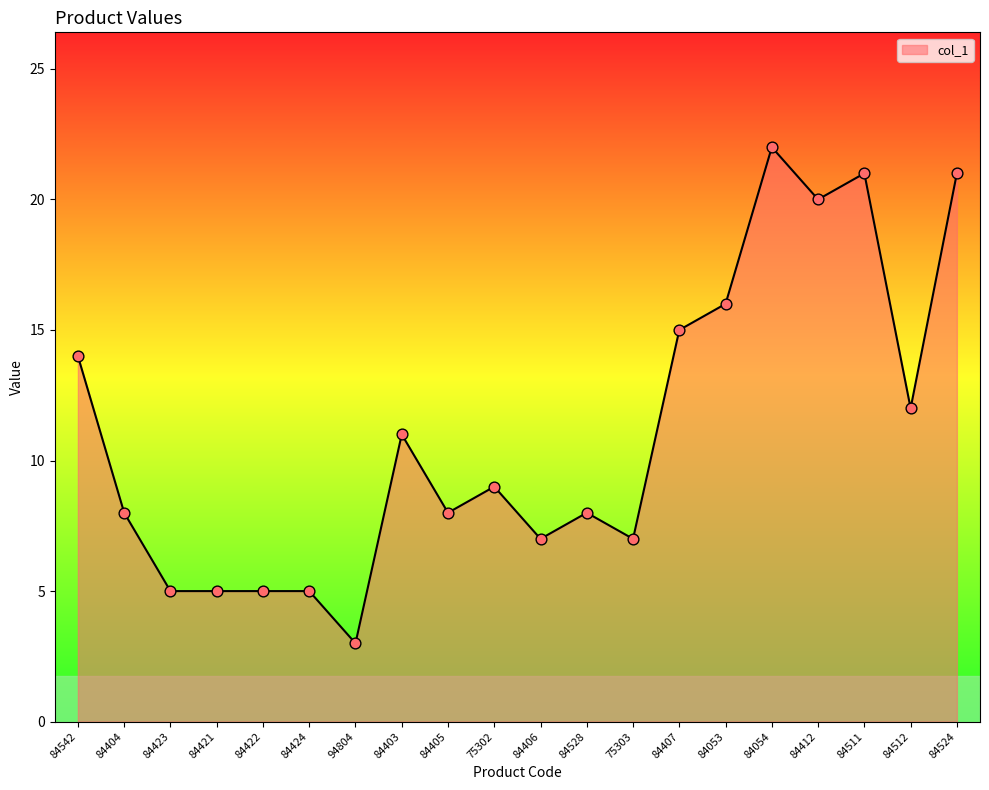

Which has a higher value, 84407 or 84421?

84407